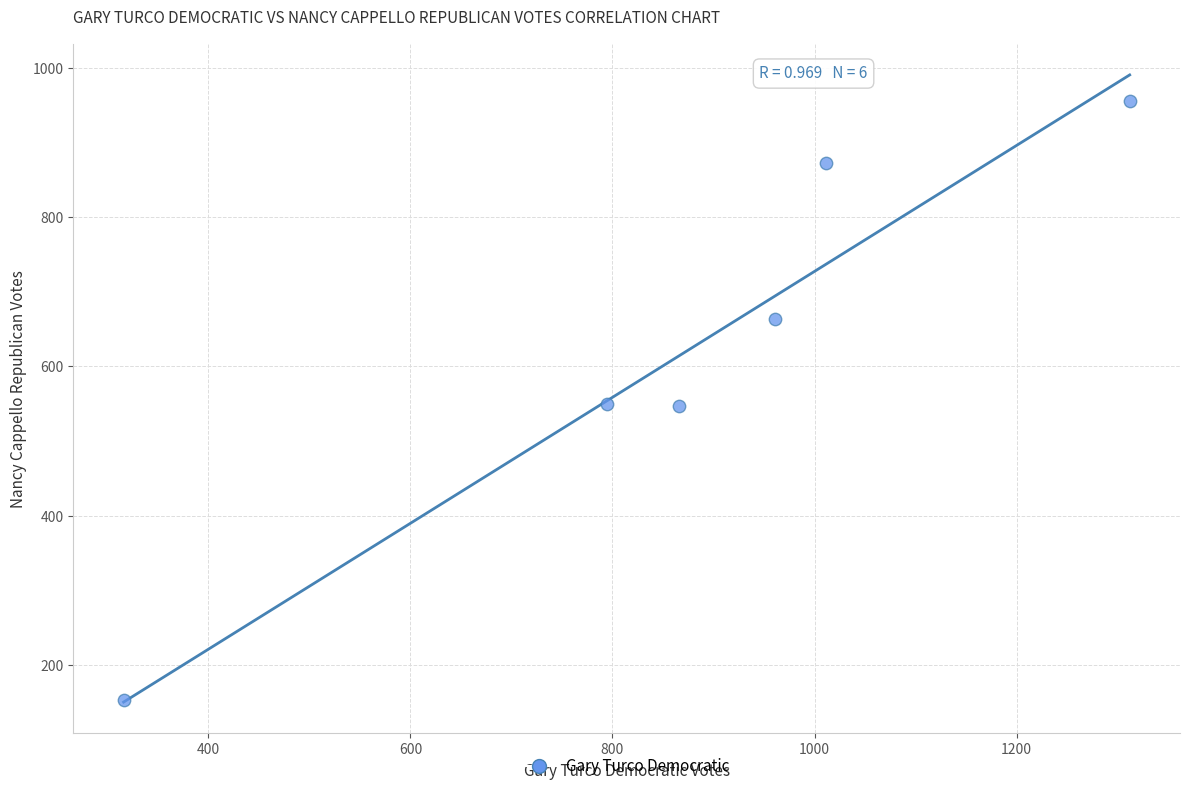

What is the range of X values (max minus min)?

996